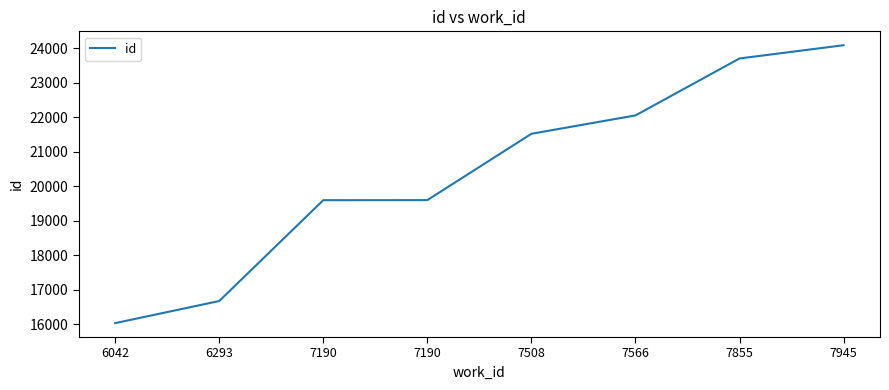

What is the difference between the second highest and minimum values?

7677